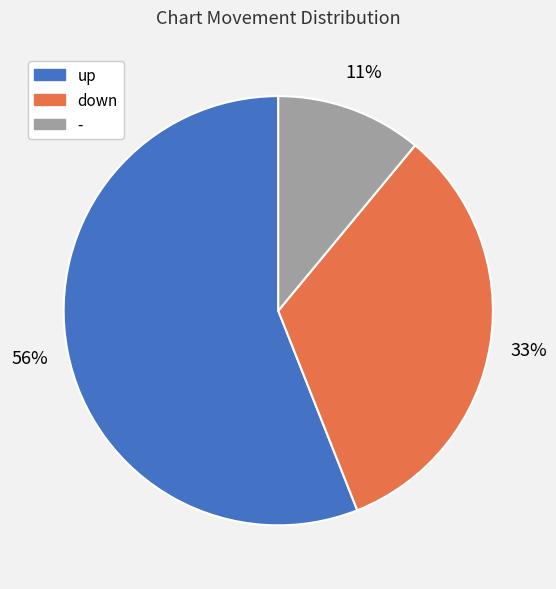

To the nearest percent, what percentage of the pie is -?

11%